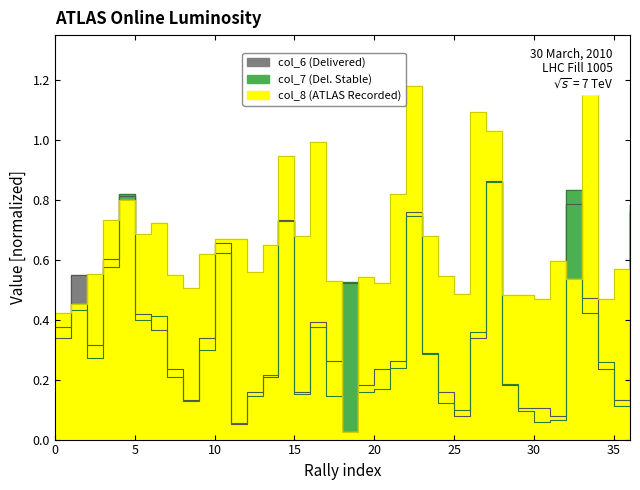

The value of col_7 at 7 is 0.2. True or false?

True